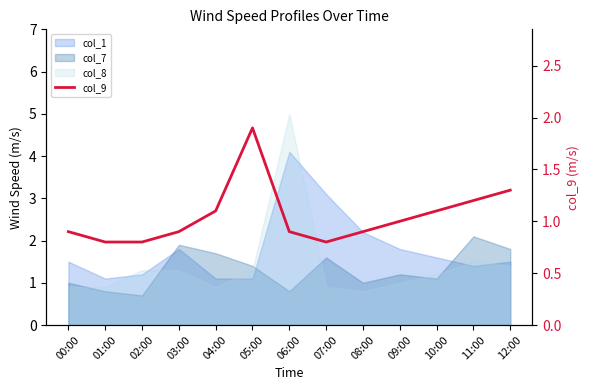

Read the value at 10:00.

1.1